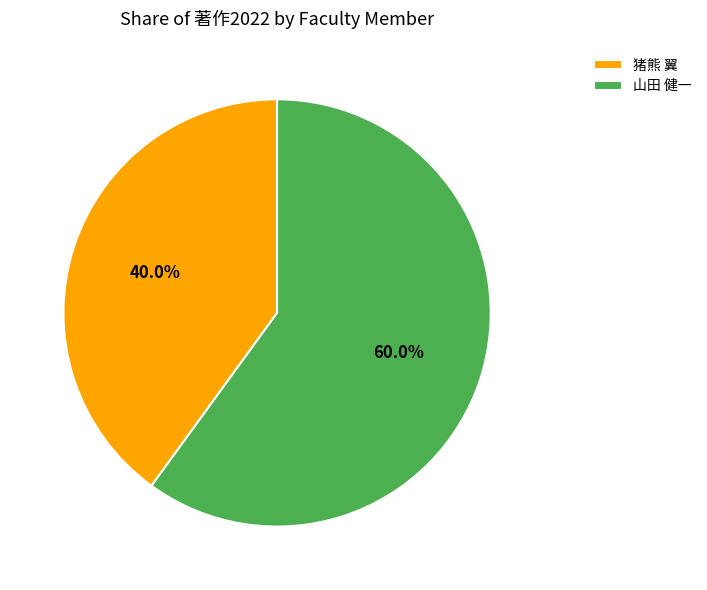

How many slices are in this pie chart?

2